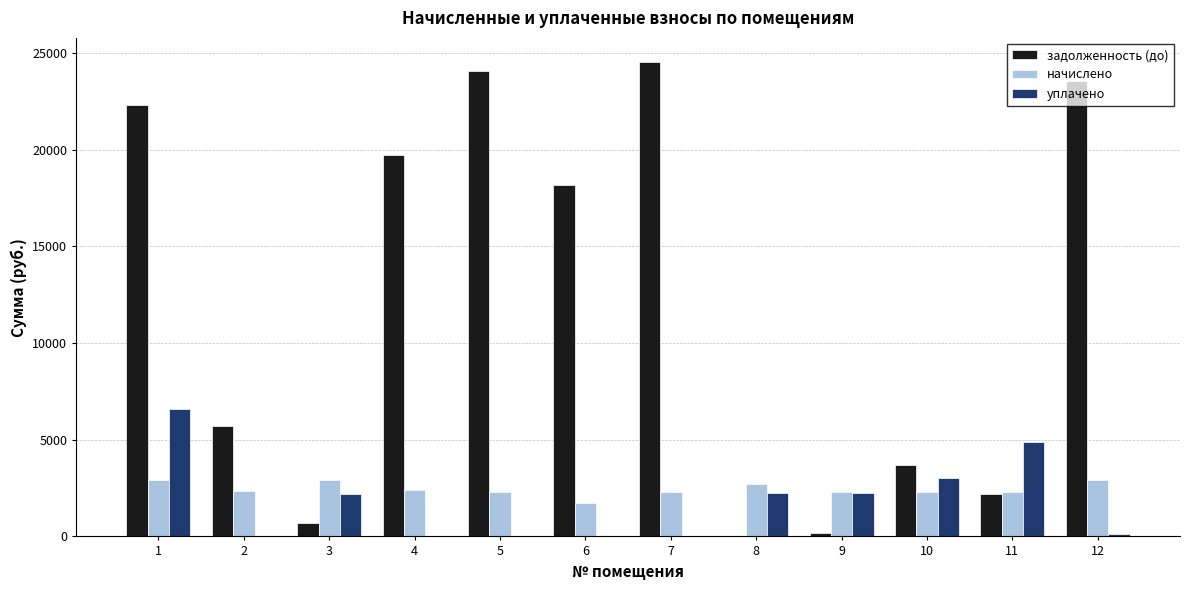

Which series has the largest total across all categories?

задолженность (до)